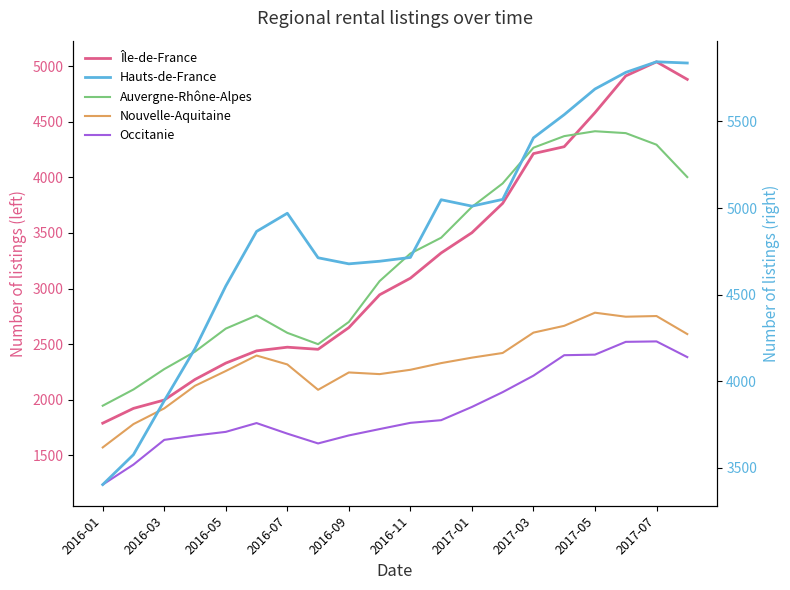

True or false: Occitanie and Auvergne-Rhône-Alpes cross at least once.

False